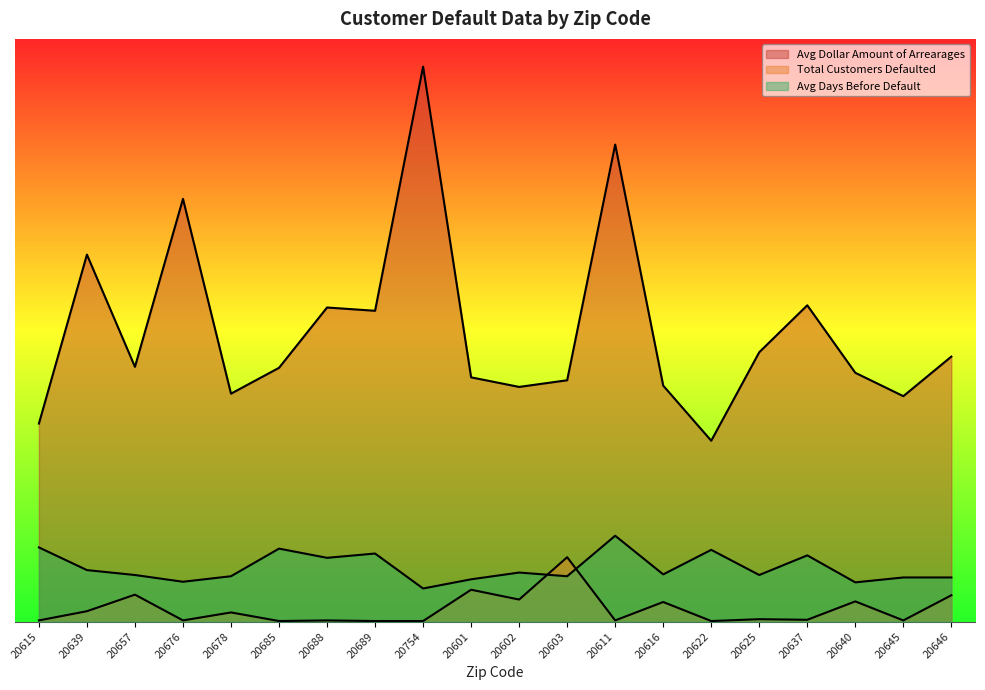

Which series has the largest range (max minus min)?

Avg Dollar Amount of Arrearages